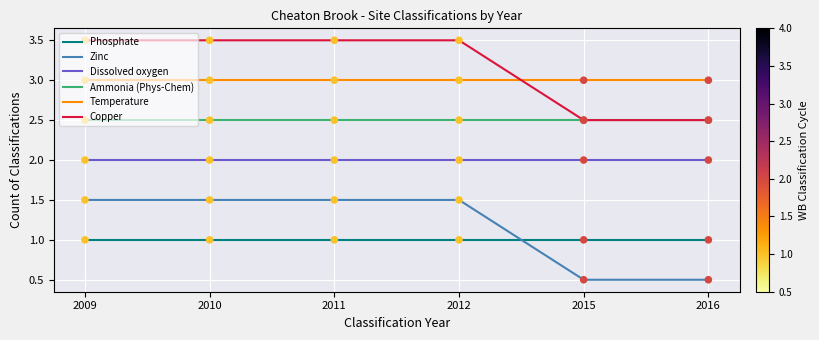

What is the difference between the highest and lowest values at 2016?

2.5